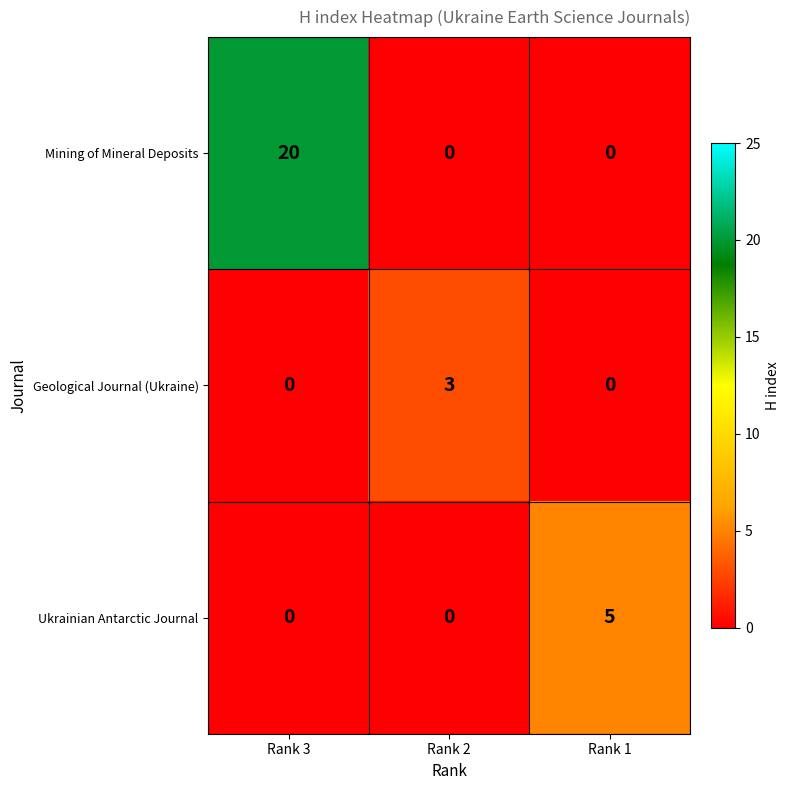

How many positive values does the Geological Journal (Ukraine) series have?

1